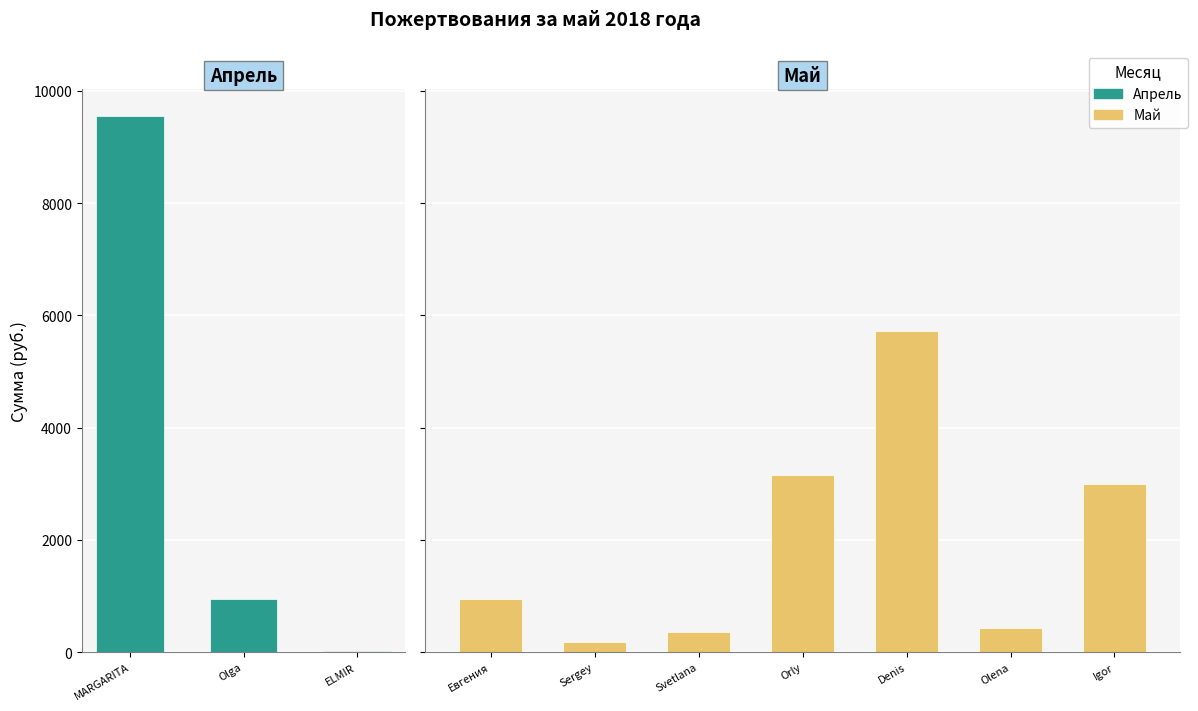

List the labels in order of value, largest first.

MARGARITA VOLOSHINOVA, Denis Azzheurov, Orly Bilich, Igor Kiselev, Olga Villegas, Евгения Левина, Olena Badenko, Svetlana Lipnickiene, Sergey Nogin, ELMIR RAMAZANOV